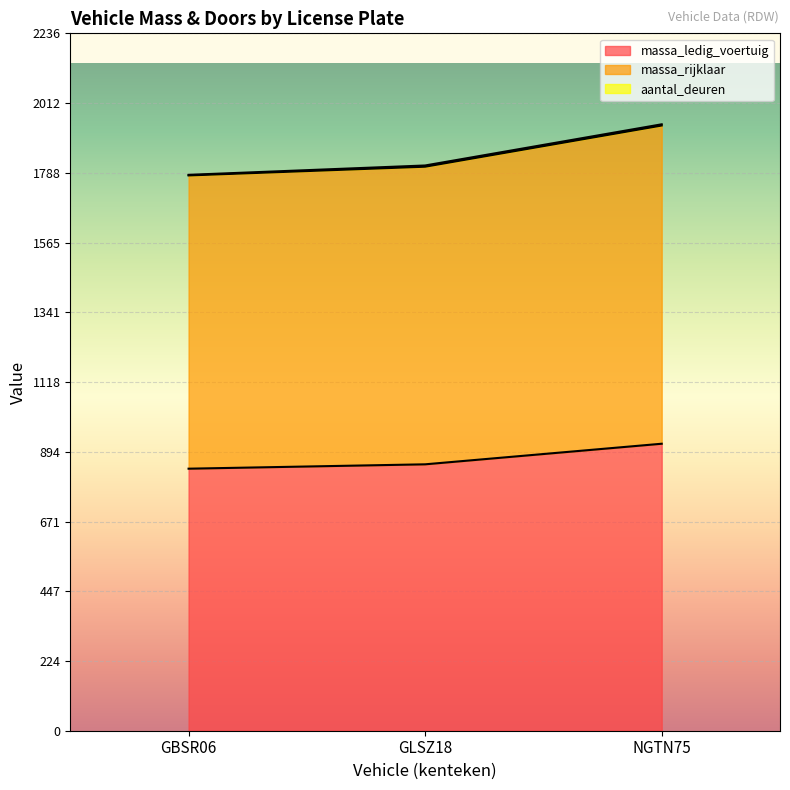

Is it true that massa_ledig_voertuig equals 920 at NGTN75?

True